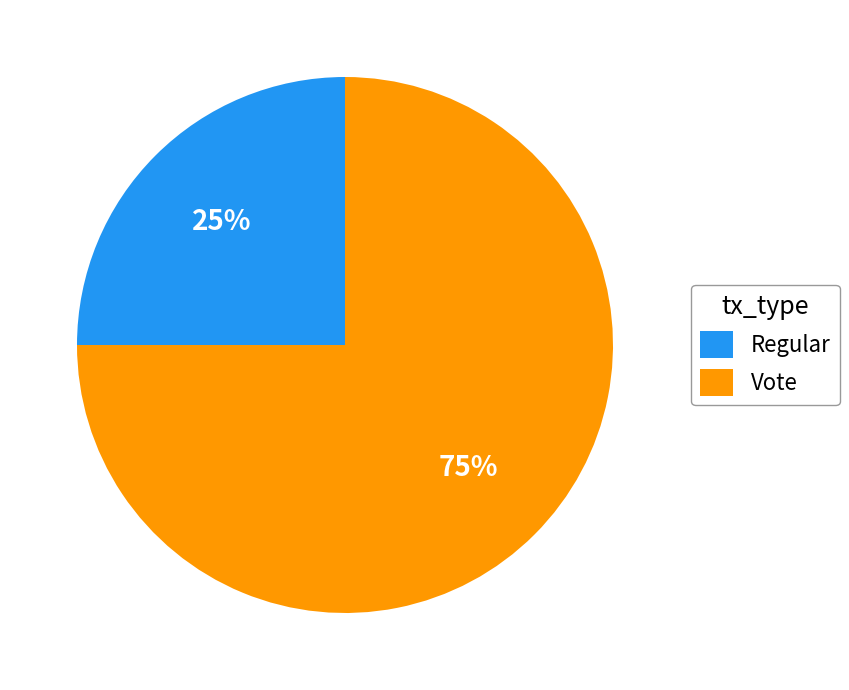

Is it true that Vote is 75% of the pie?

True